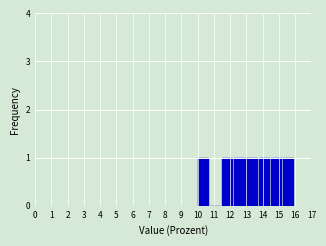

Reading left to right, list every bar in this chart as the range it spans on the x-axis followed by its height. Neither the bar edges nor the heights are printed on the chart, so give them approximately, as read against the axes.

10.00 to 10.75: 1
10.75 to 11.50: 0
11.50 to 12.25: 1
12.25 to 13.00: 1
13.00 to 13.75: 1
13.75 to 14.50: 1
14.50 to 15.25: 1
15.25 to 16.00: 1